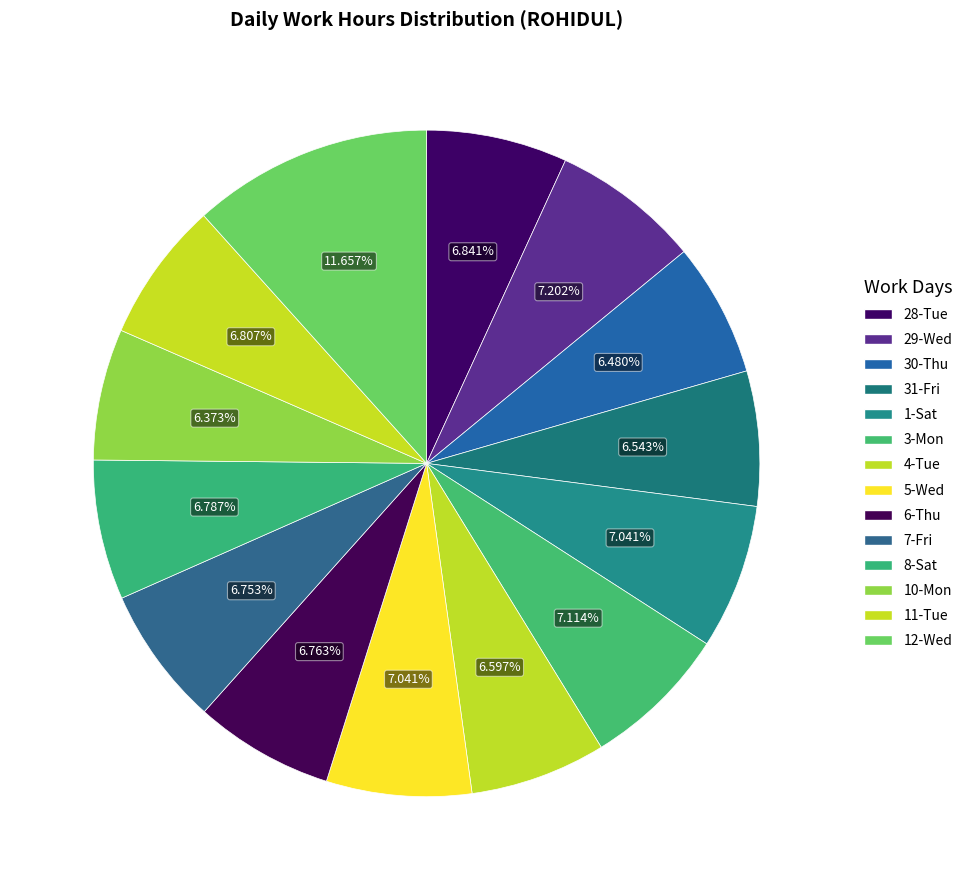

Between 4-Tue and 30-Thu, which is larger?

4-Tue